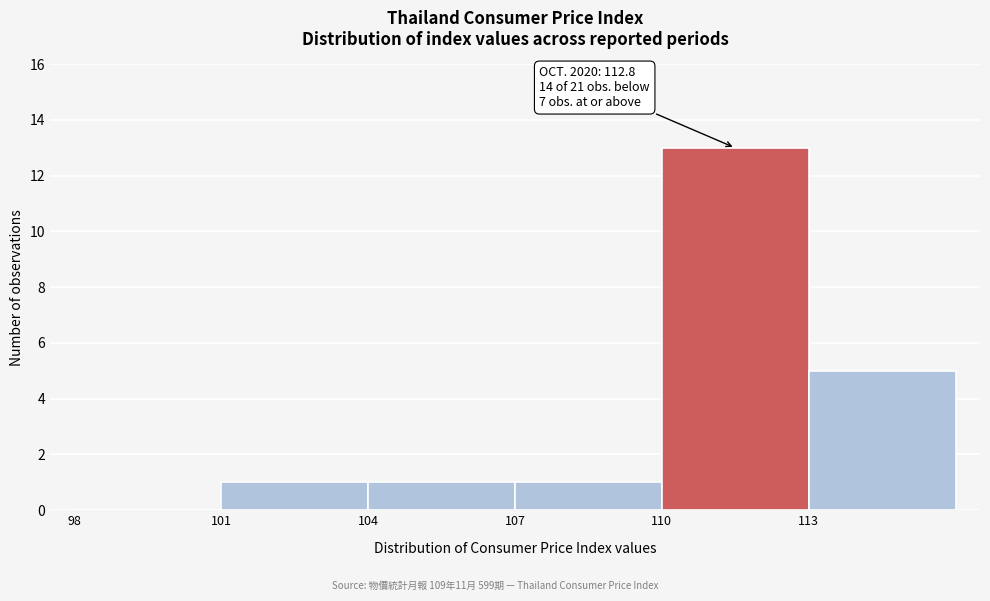

Which range on the x-axis has the tallest bar?

110 to 113